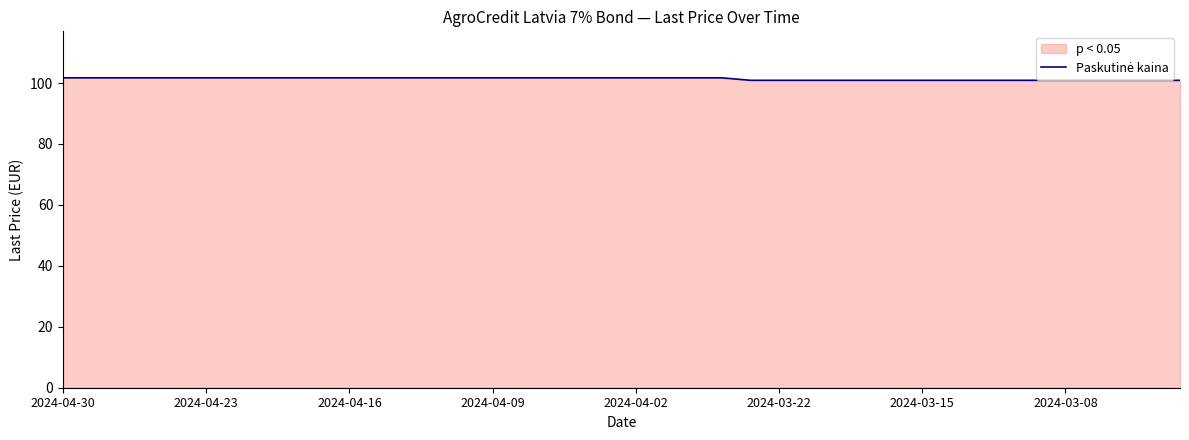

Which category has the highest value across all series?

2024-04-30